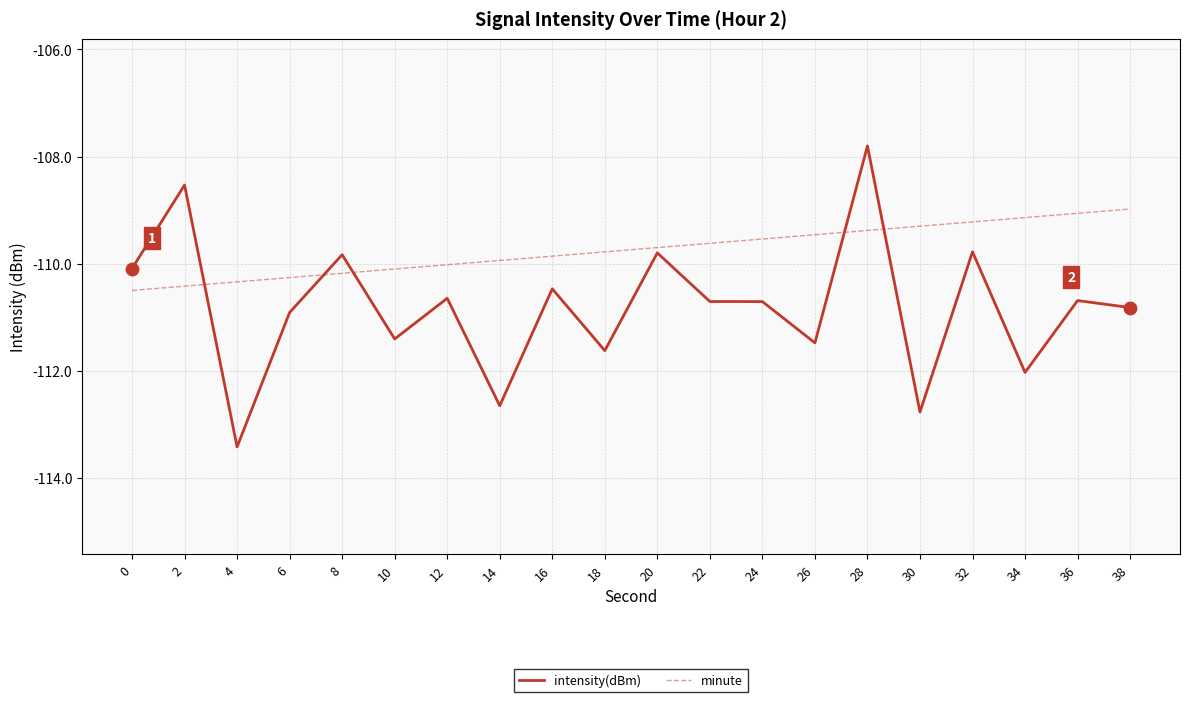

What is the spread (max minus min) of values at 14?

2.7